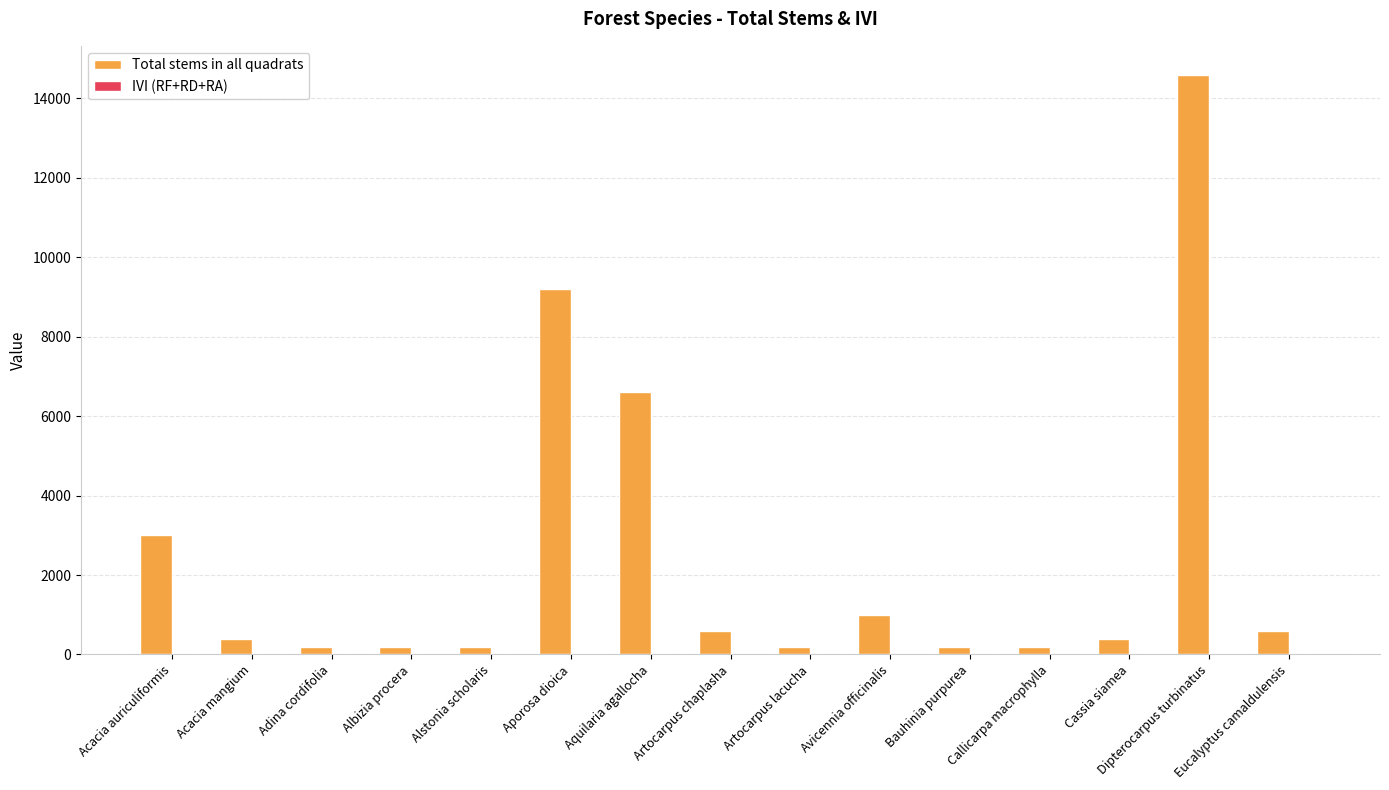

What is the sum of all Total stems in all quadrats values?

37589.0